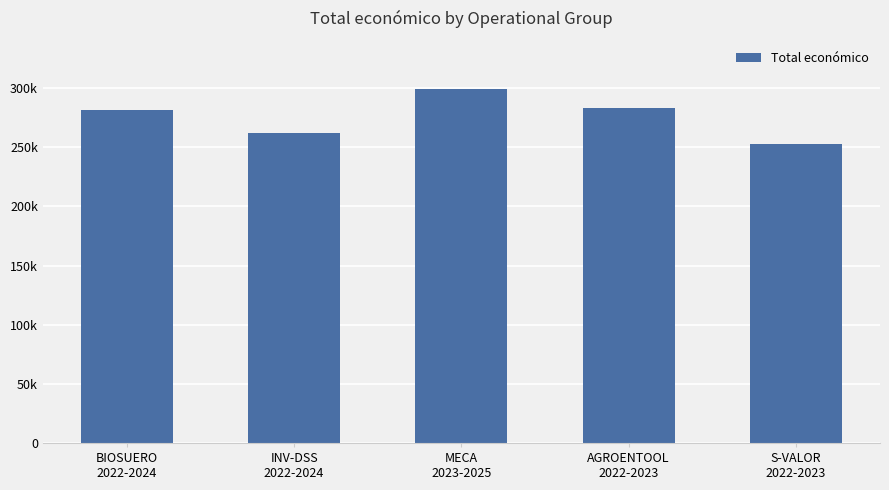

Are the bars horizontal?

No